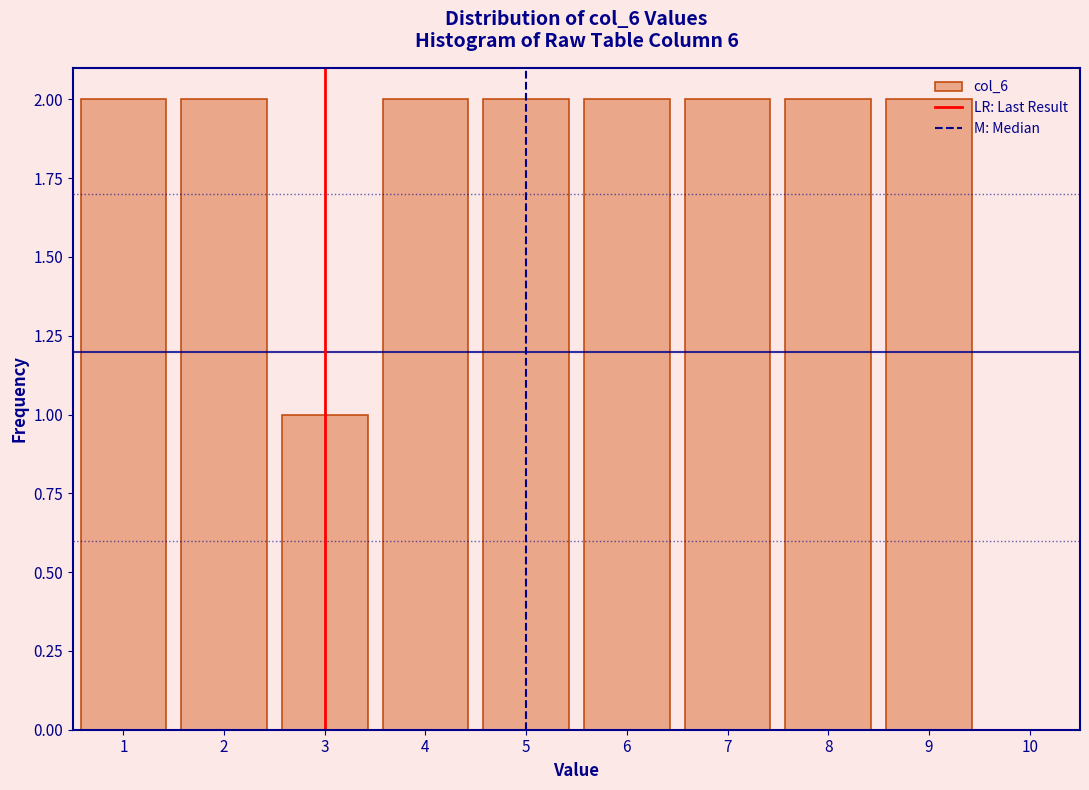

Reading left to right, extract all data points from this chart.

2	2	1	2	2	2	2	2	2